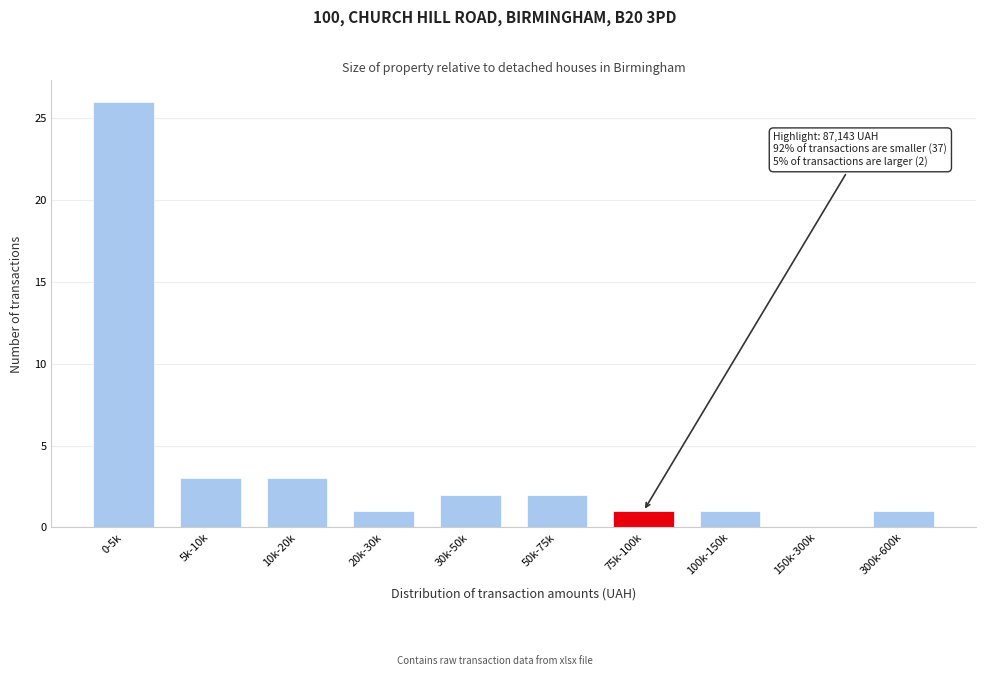

Reading left to right, extract all data points from this chart.

0-5k=26	5k-10k=3	10k-20k=3	20k-30k=1	30k-50k=2	50k-75k=2	75k-100k=1	100k-150k=1	150k-300k=0	300k-600k=1